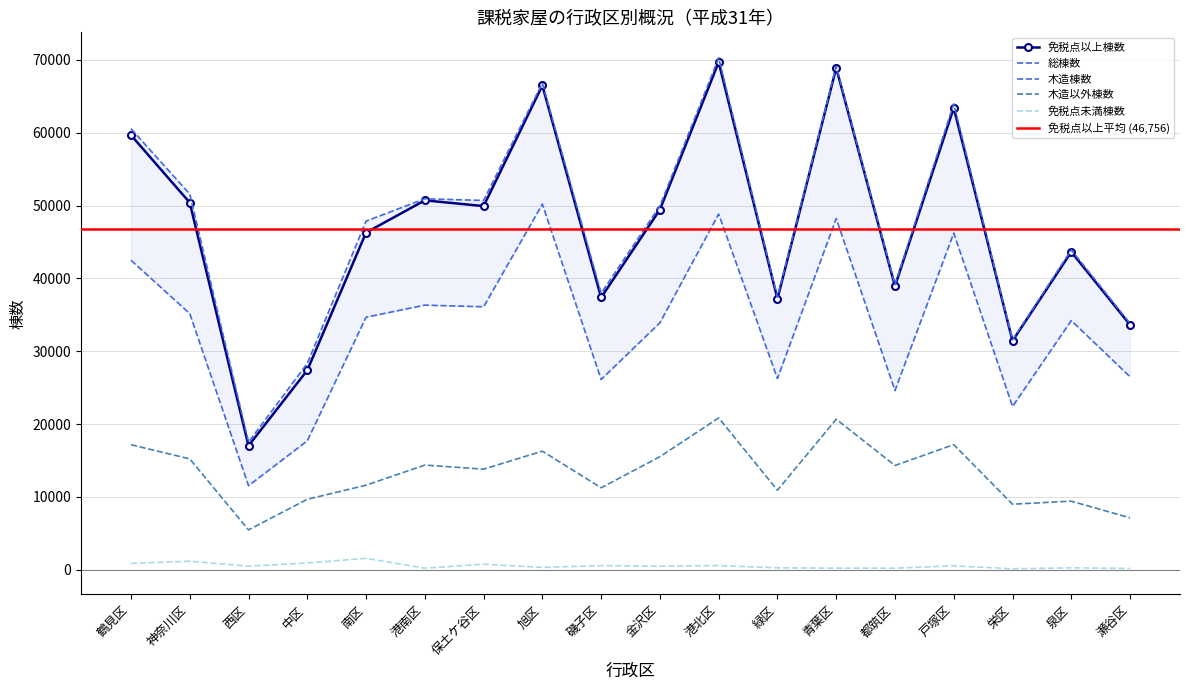

What are all the series names shown in the legend?

木造棟数, 木造以外棟数, 免税点以上棟数, 総棟数, 免税点未満棟数